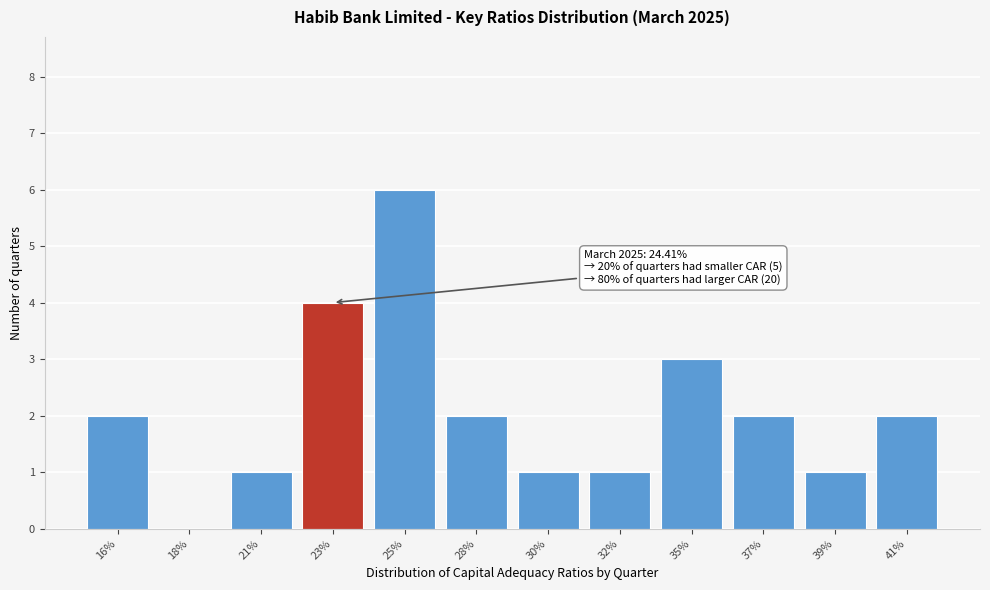

Reading left to right, extract all data points from this chart.

16%=2	18%=0	21%=1	23%=4	25%=6	28%=2	30%=1	32%=1	35%=3	37%=2	39%=1	41%=2